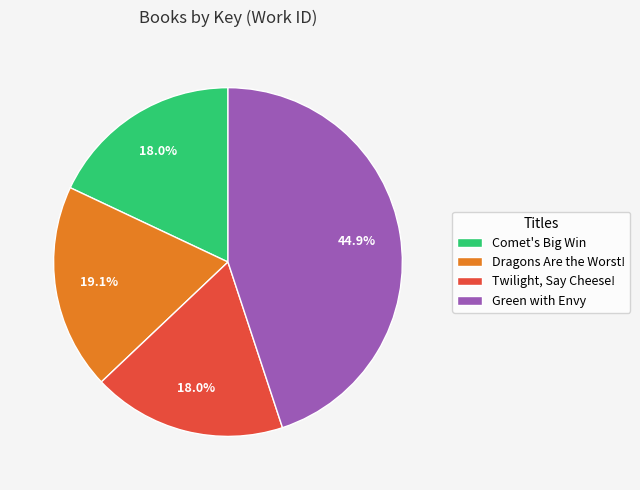

Is Twilight, Say Cheese! the majority of the pie?

No